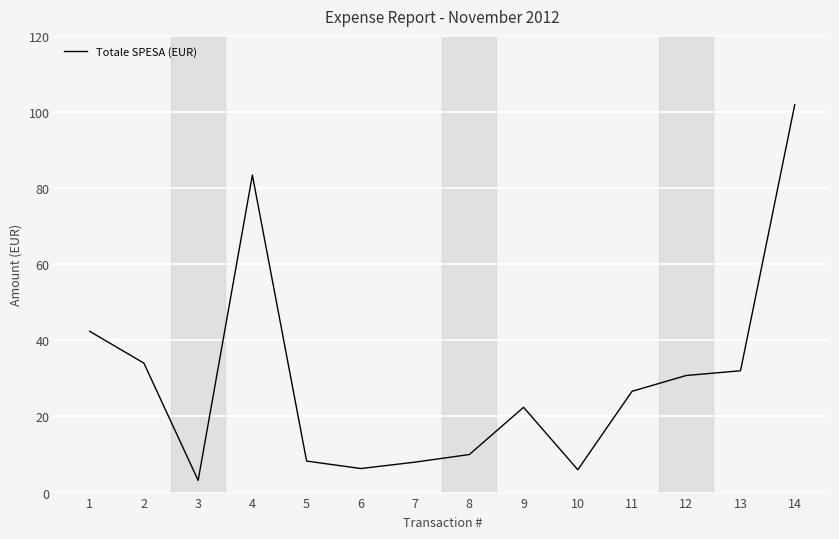

Which category has the lowest value across all series?

3